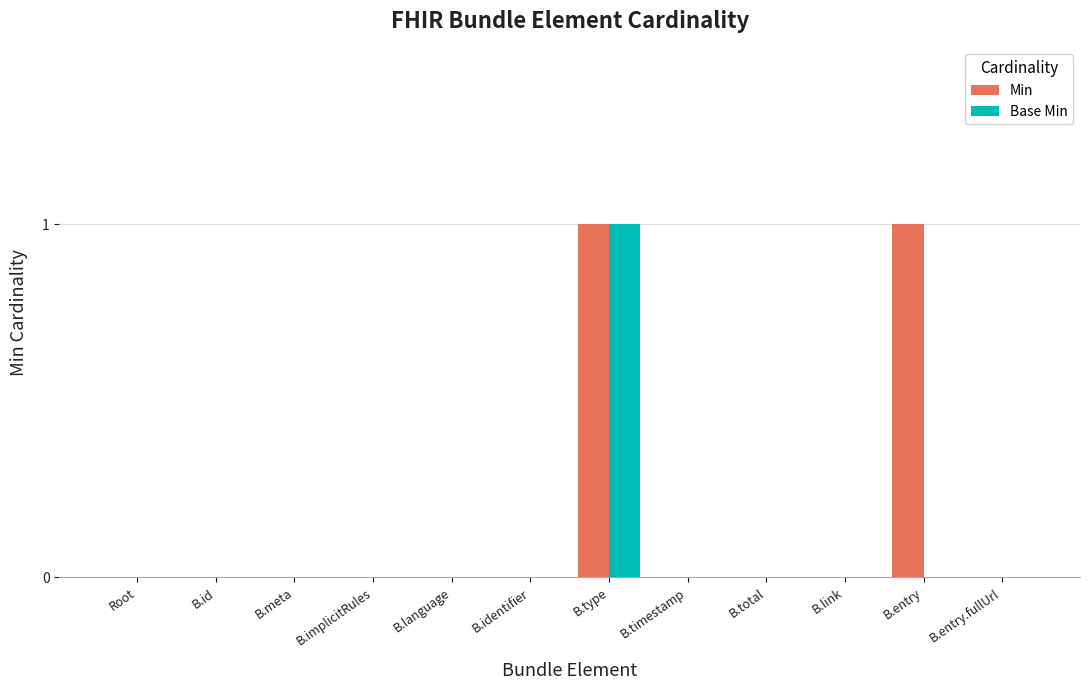

Between Root and B.entry, which series saw the biggest shift?

Min